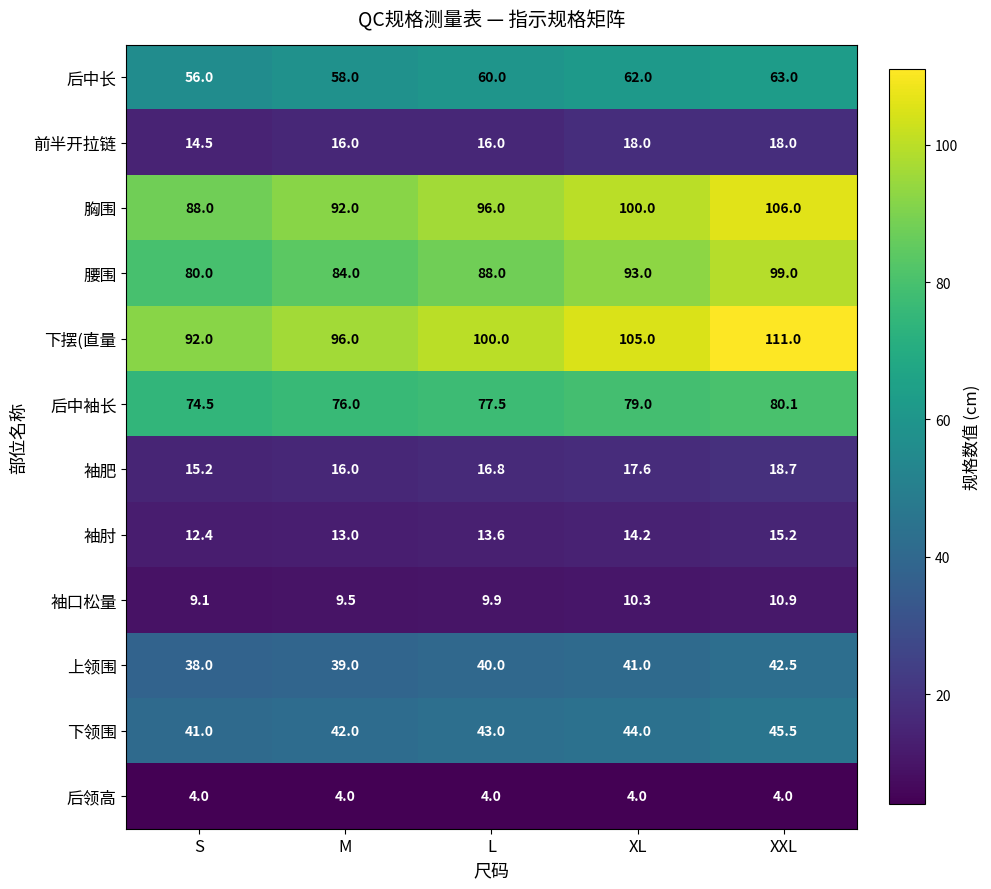

What is the difference between the highest and lowest values at L?

96.0